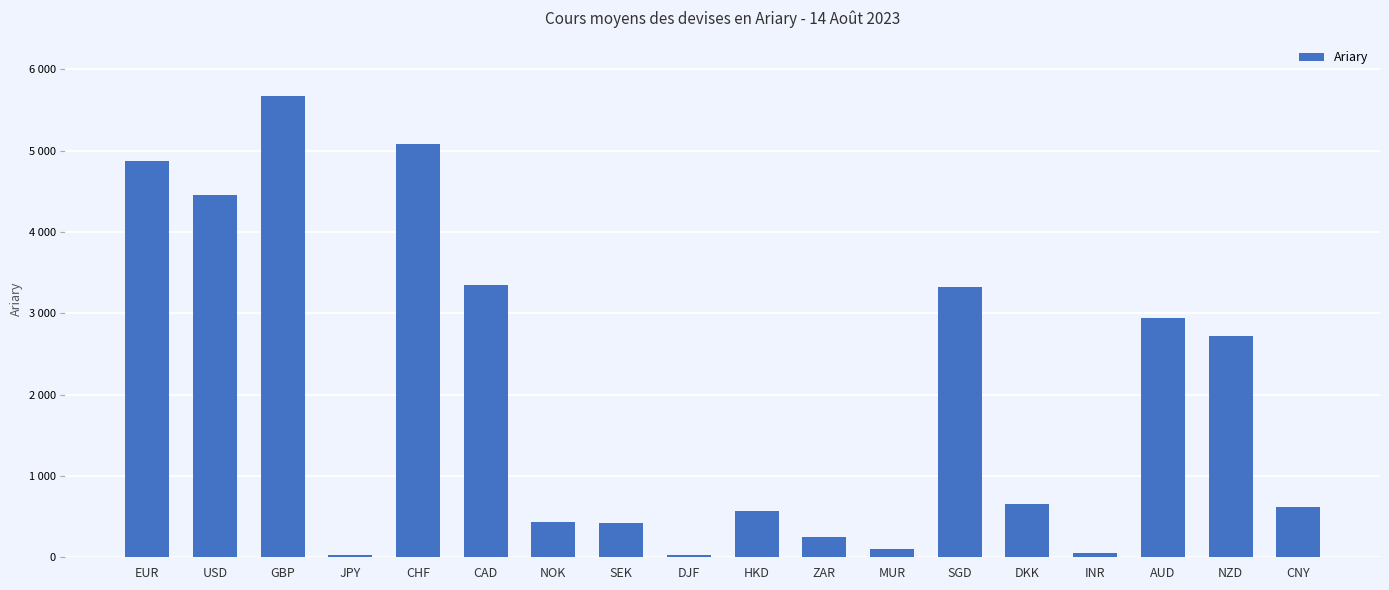

Are the bars horizontal?

No